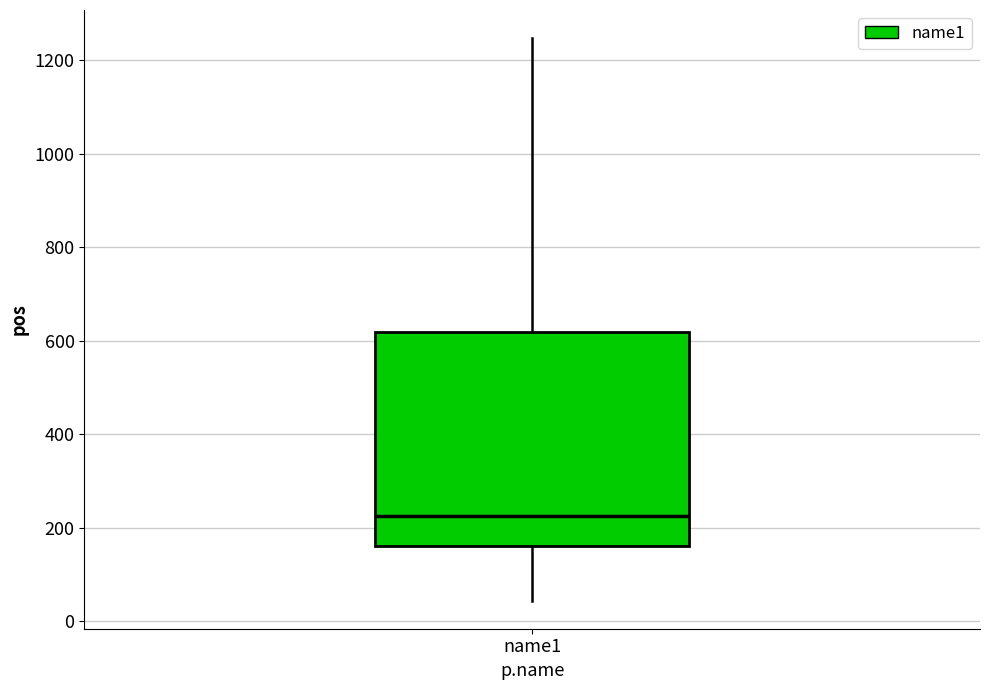

Read this box plot against the y-axis: the position of the median line, the range covered by the box, and the ends of both whiskers. The values are not printed on the chart, so give them approximately, as read against the axis.

median 220, box 160 to 620, whiskers 40 to 1240